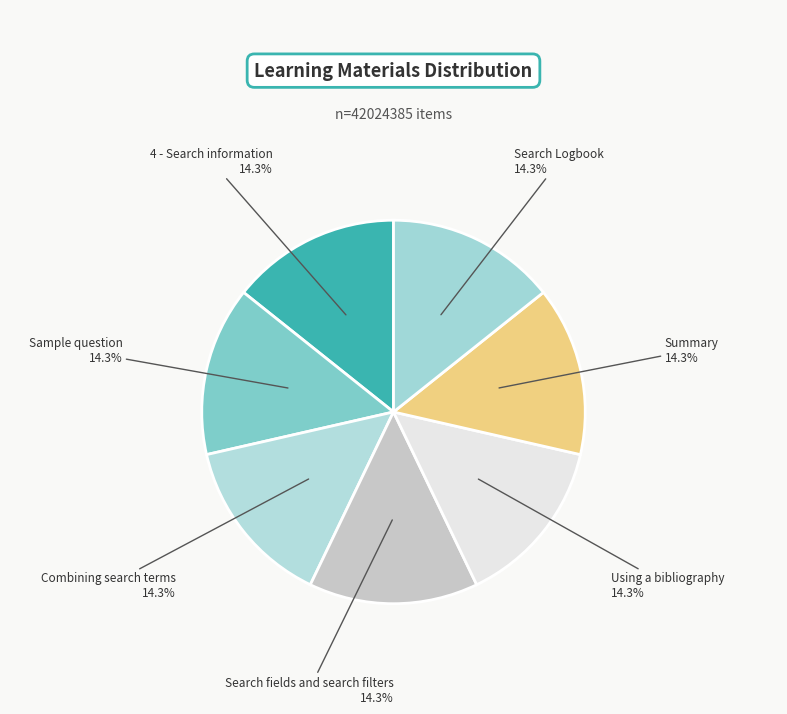

Is there any slice that represents more than half of the pie?

No